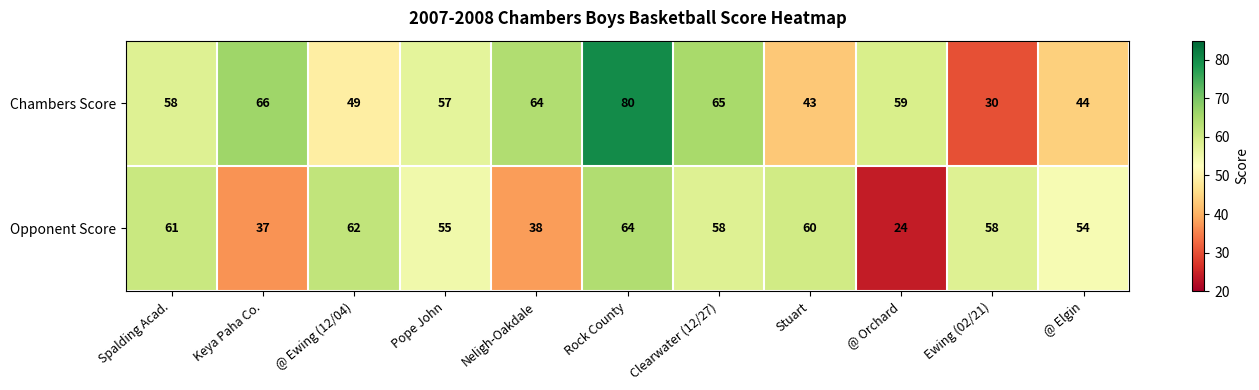

What is the sum of all Chambers Score values?

615